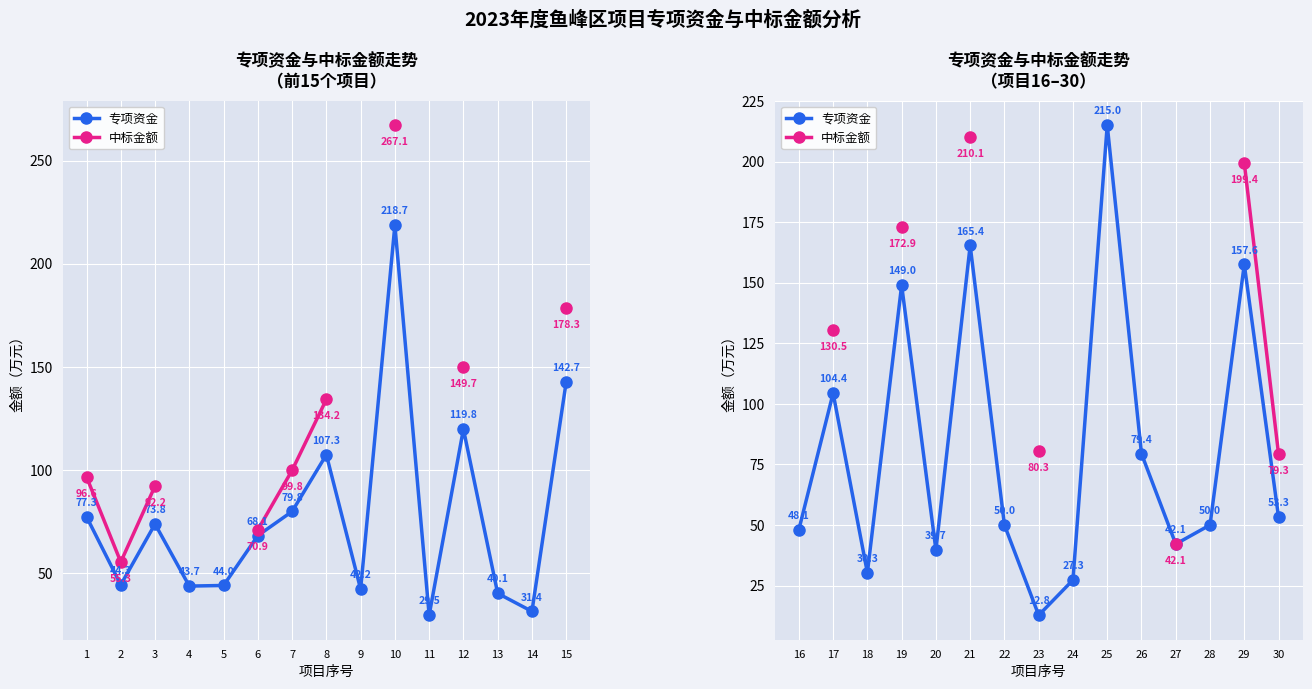

How many positive values does the 中标金额 series have?

7